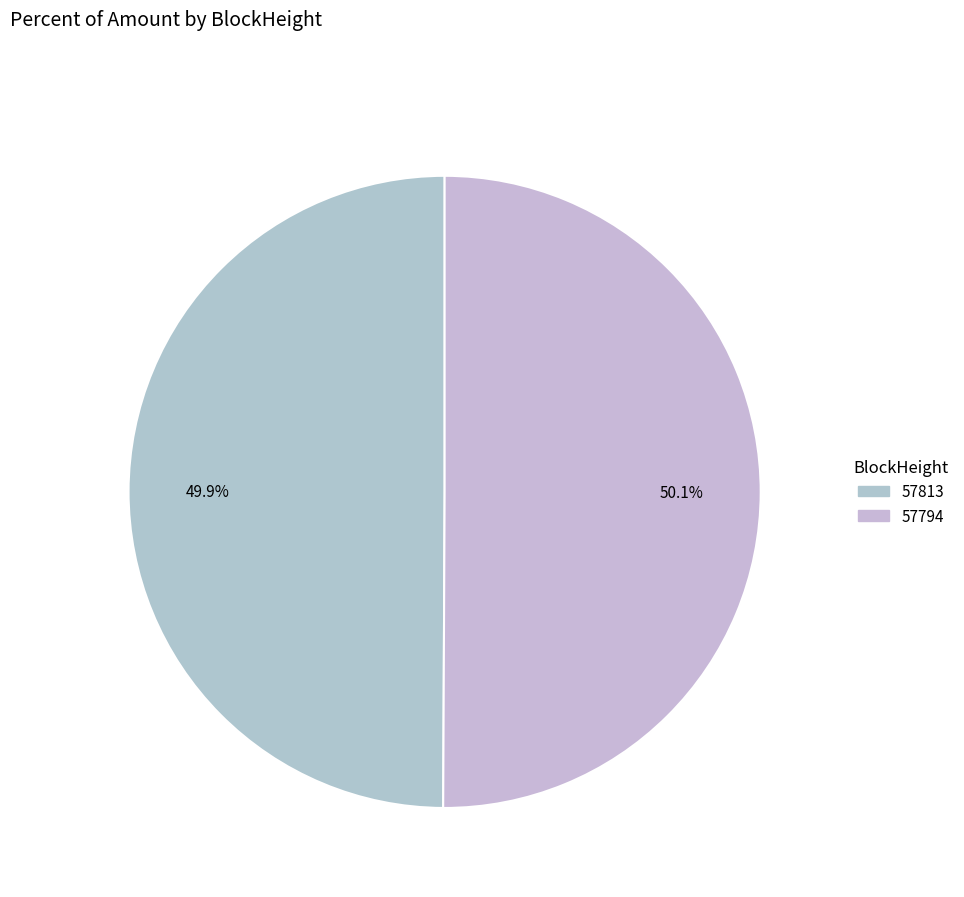

Which slice is the largest?

57794